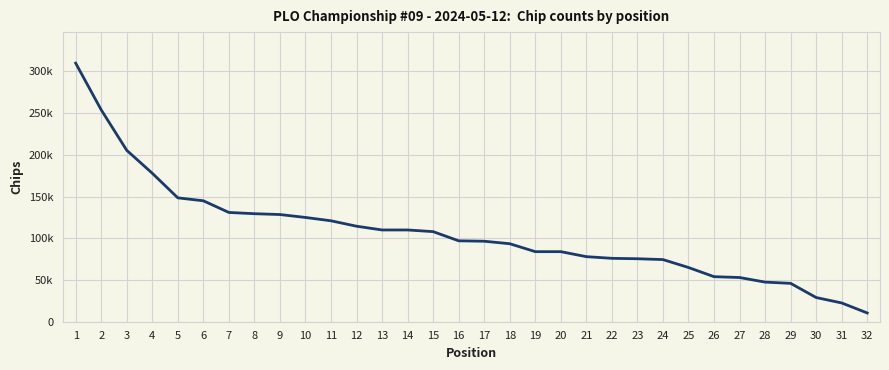

Does the chart have visible grid lines?

Yes